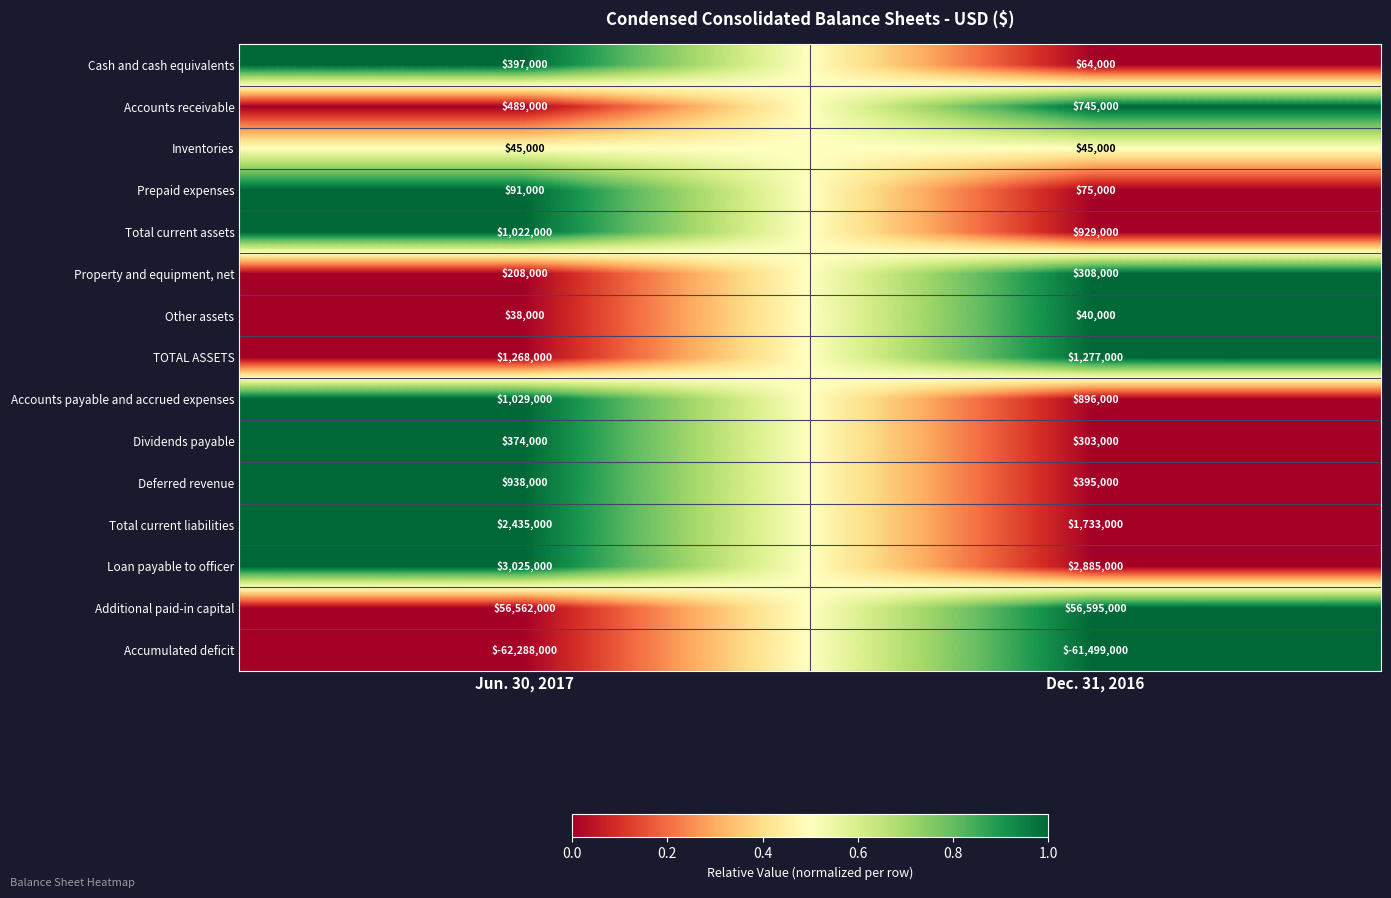

What is the difference between the Total current liabilities values at Jun. 30, 2017 and Dec. 31, 2016?

702000